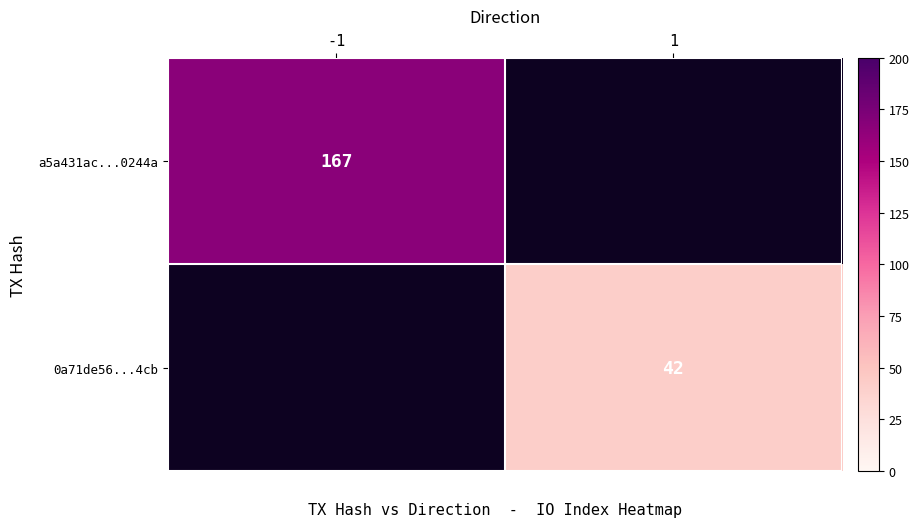

The value of 0a71de56...4cb at 1 is 42. True or false?

True